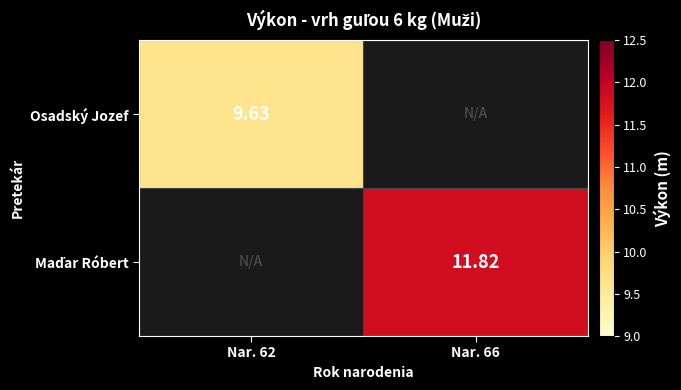

How many positive values does the Maďar Róbert series have?

1